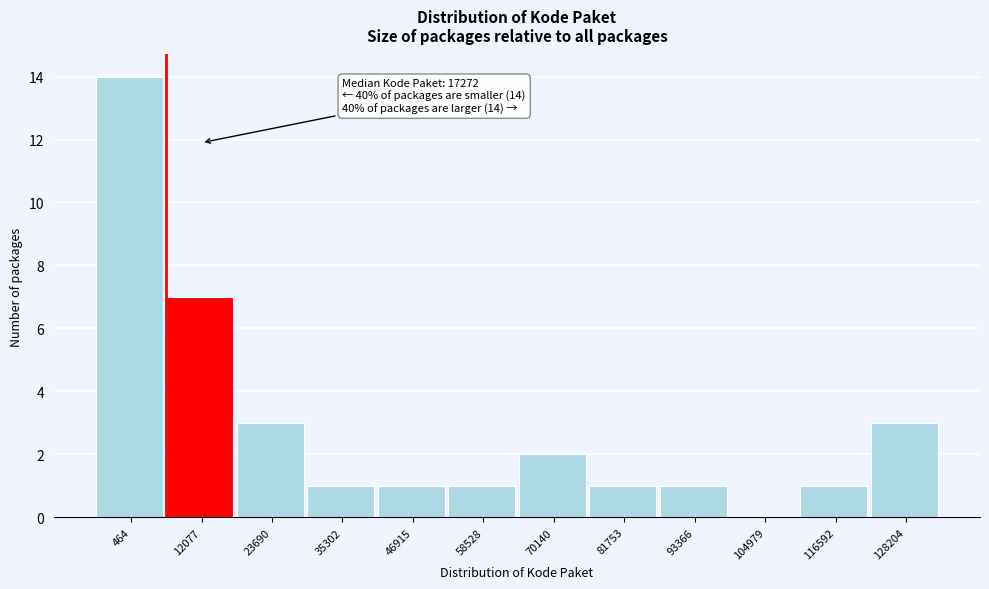

Reading left to right, list all the values displayed in this chart.

464=14	12077=7	23690=3	35302=1	46915=1	58528=1	70140=2	81753=1	93366=1	104979=0	116592=1	128204=3